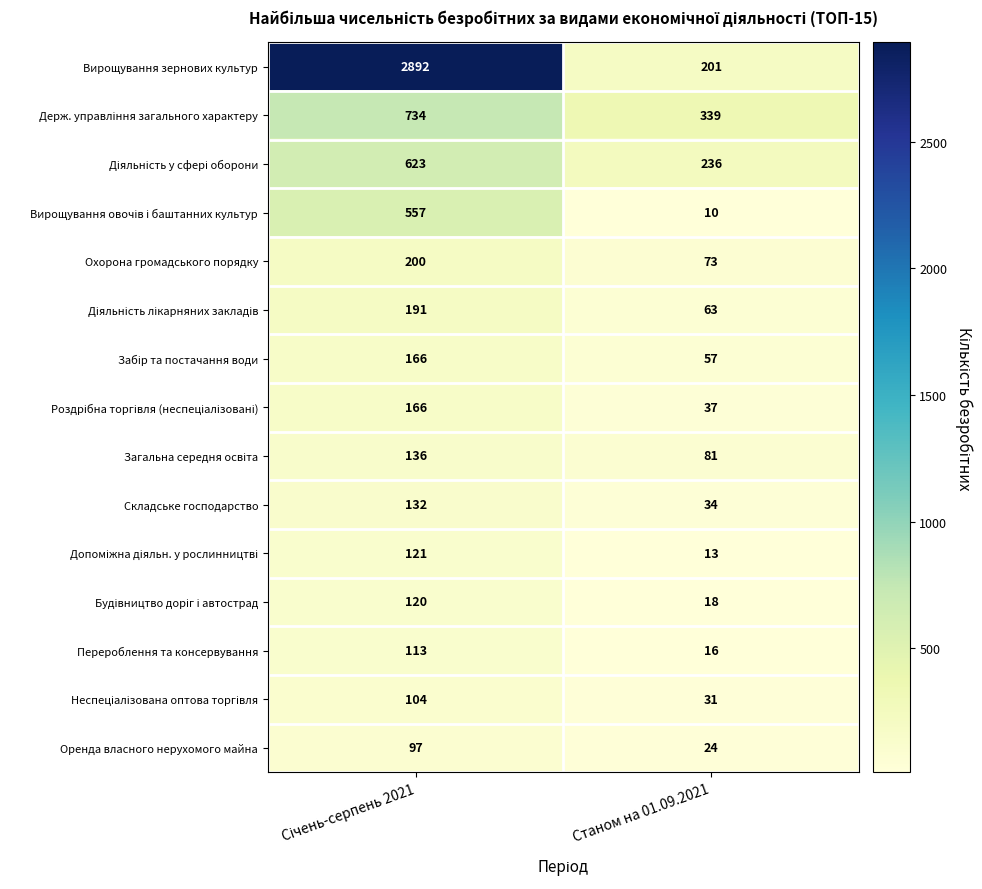

At which label is Вирощування зернових культур closest to 1546?

Станом на 01.09.2021